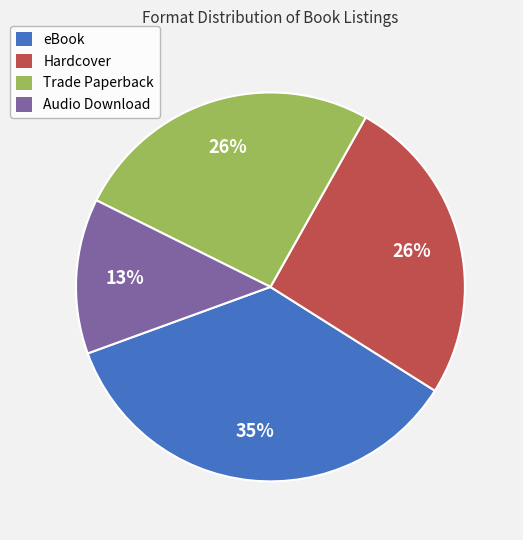

Which category has the biggest portion of the pie?

eBook